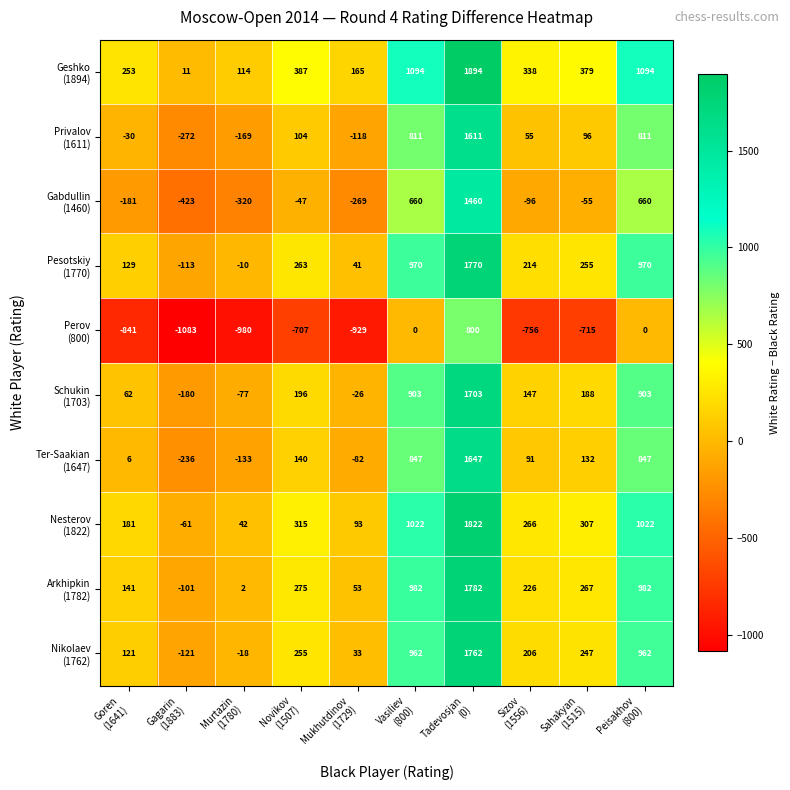

What is the maximum value shown in the chart?

1894